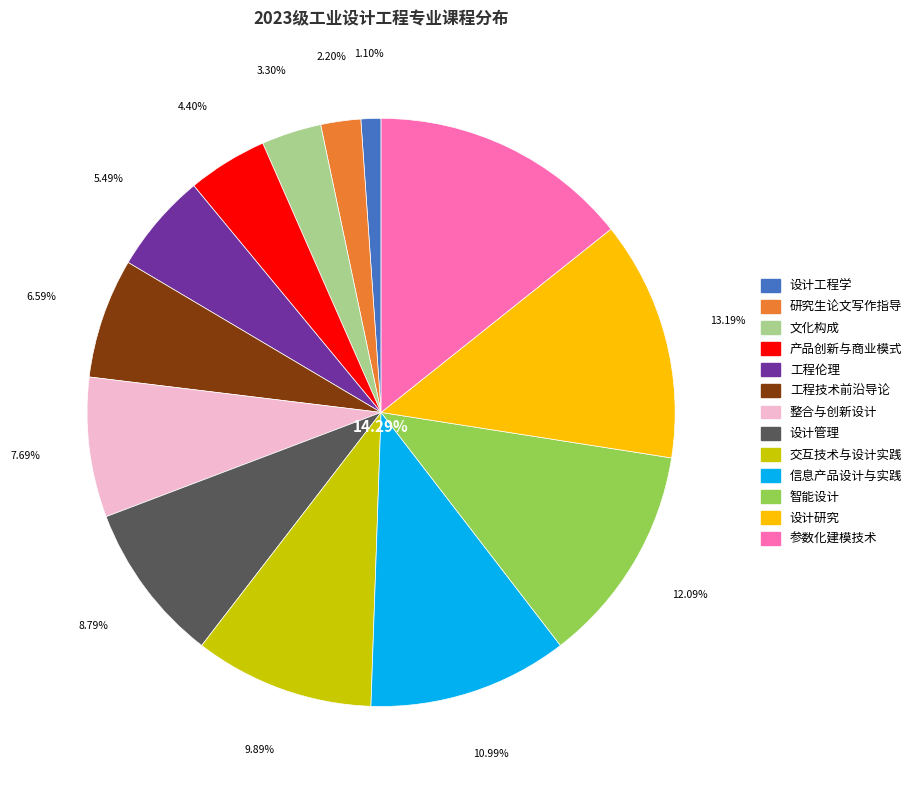

What percentage do 工程技术前沿导论 and 信息产品设计与实践 together represent?

17.6%